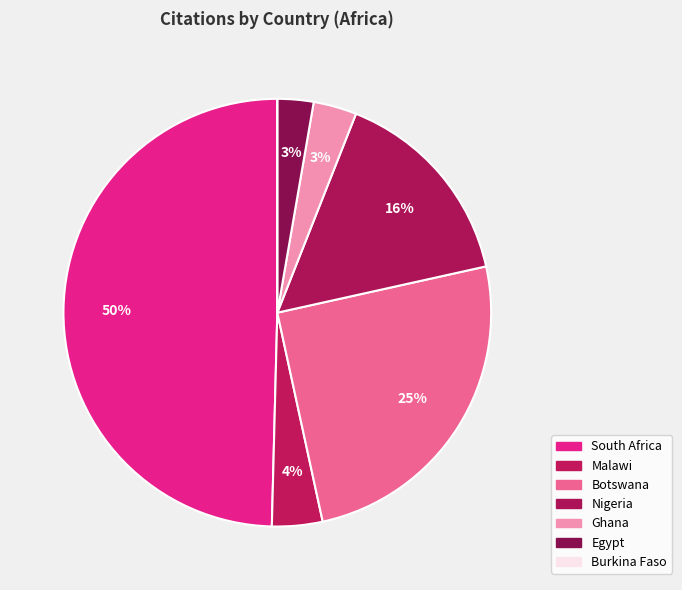

Count the number of slices in the pie.

7